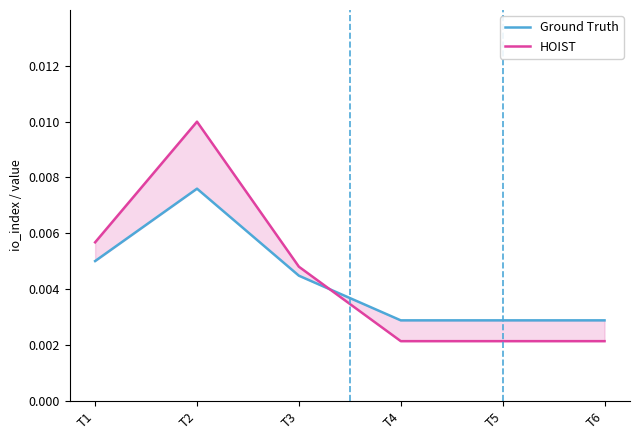

How many lines are shown in the chart?

2